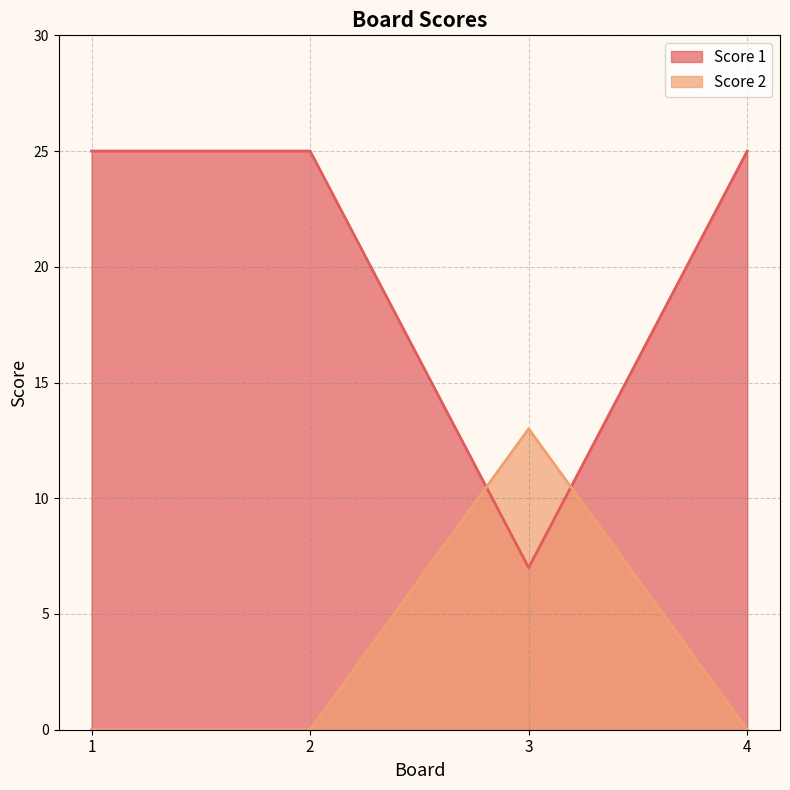

At which category does the chart reach its peak across all series?

1